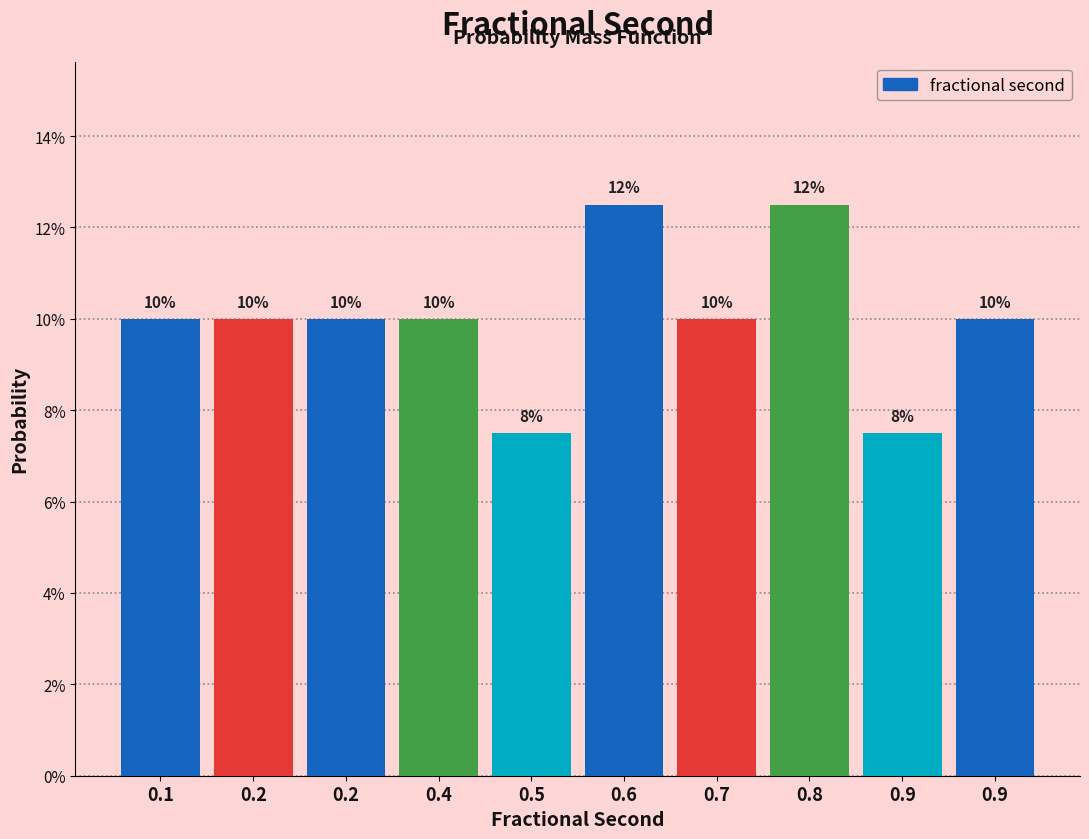

Are the bars horizontal?

No